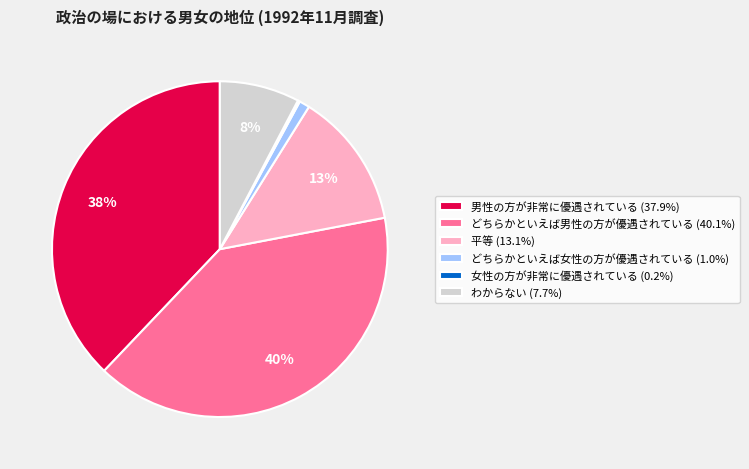

Is the sum of どちらかといえば女性の方が優遇されている (1.0%) and どちらかといえば男性の方が優遇されている (40.1%) greater than half?

No